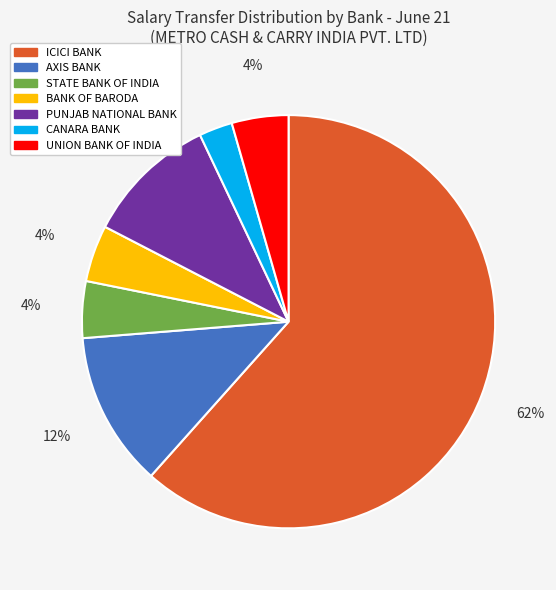

Is there any slice that represents more than half of the pie?

Yes